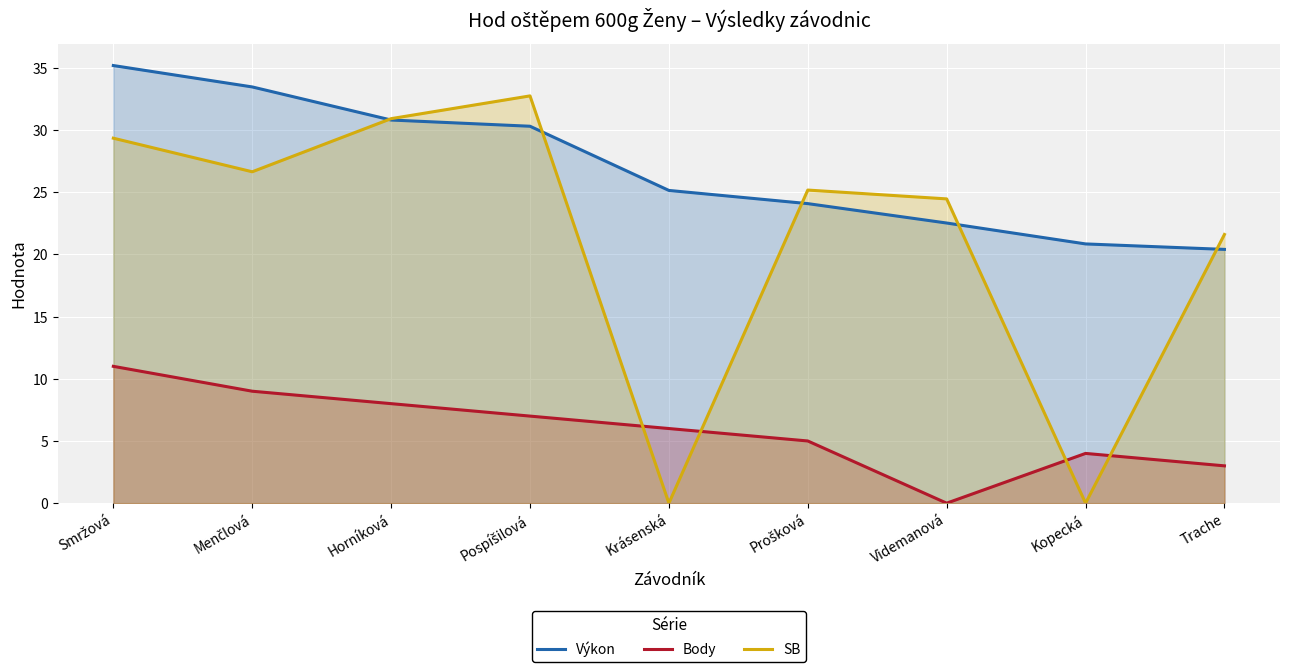

Which series changed the most between Horníková and Kopecká?

SB